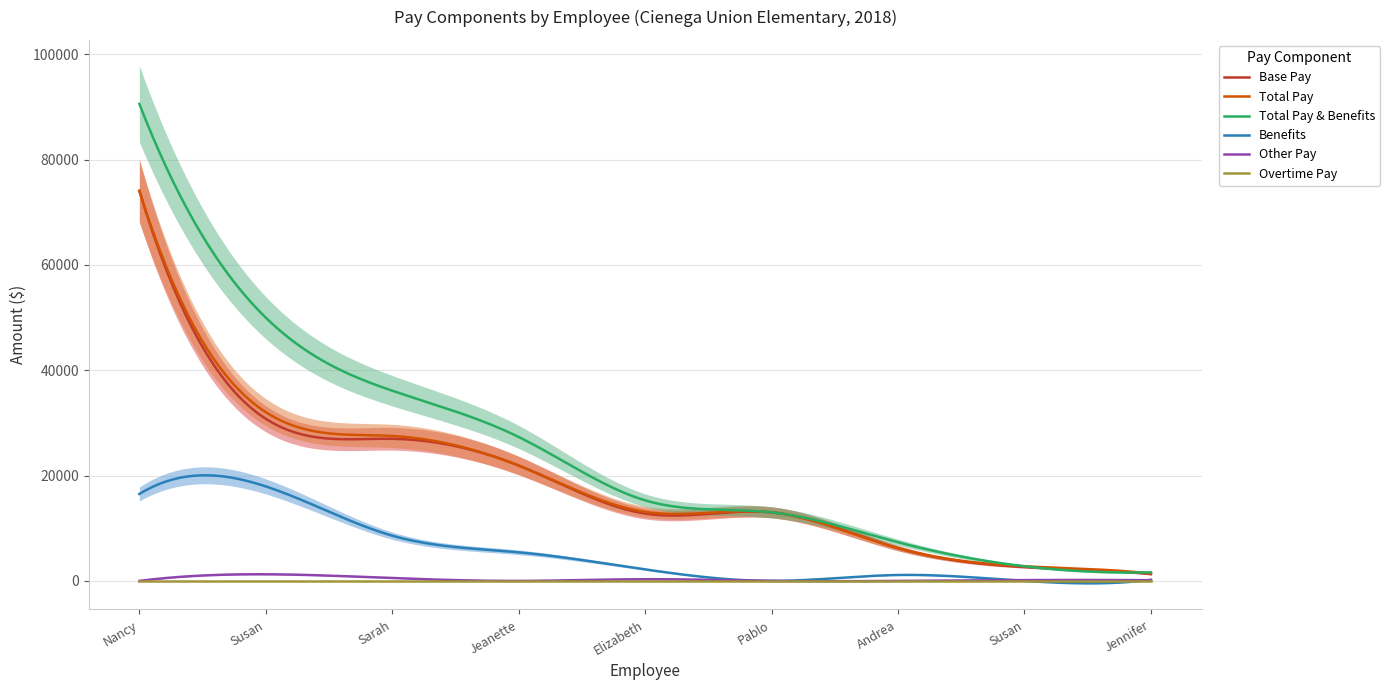

What is the minimum value for Total Pay & Benefits?

1584.6